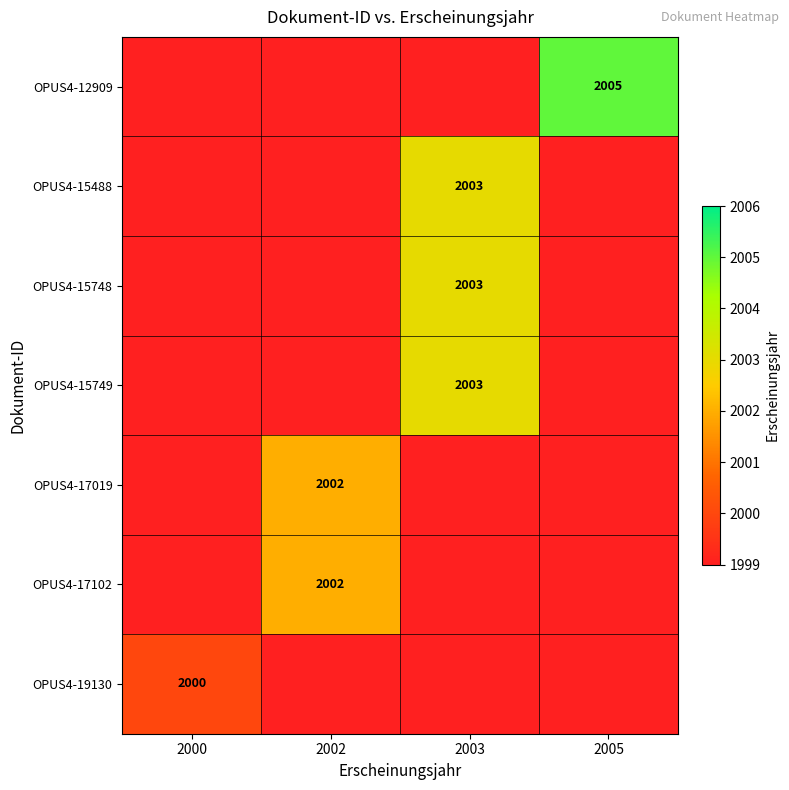

The OPUS4-19130 series shows 2000 at 2000. True or false?

True